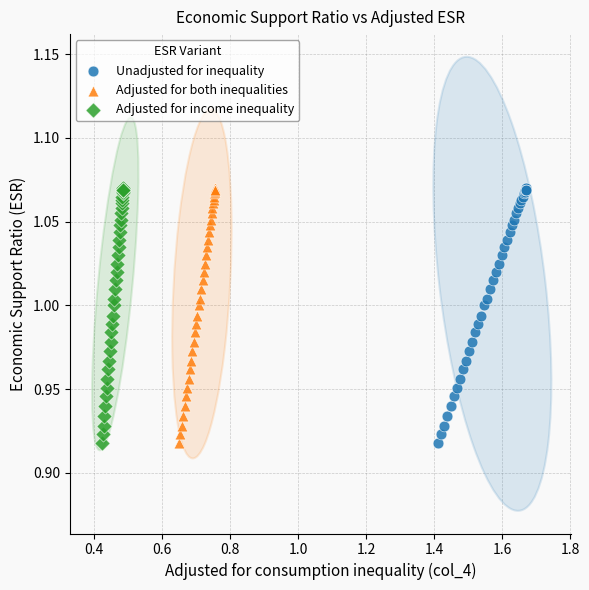

What are all the series names shown in the legend?

Unadjusted for inequality, Adjusted for both inequalities, Adjusted for income inequality